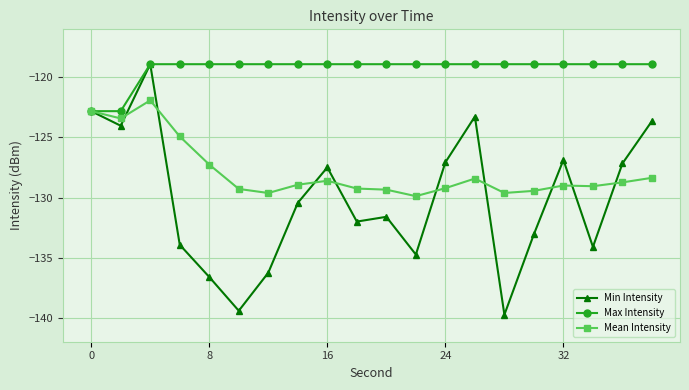

Which series has the widest spread of values?

Min Intensity